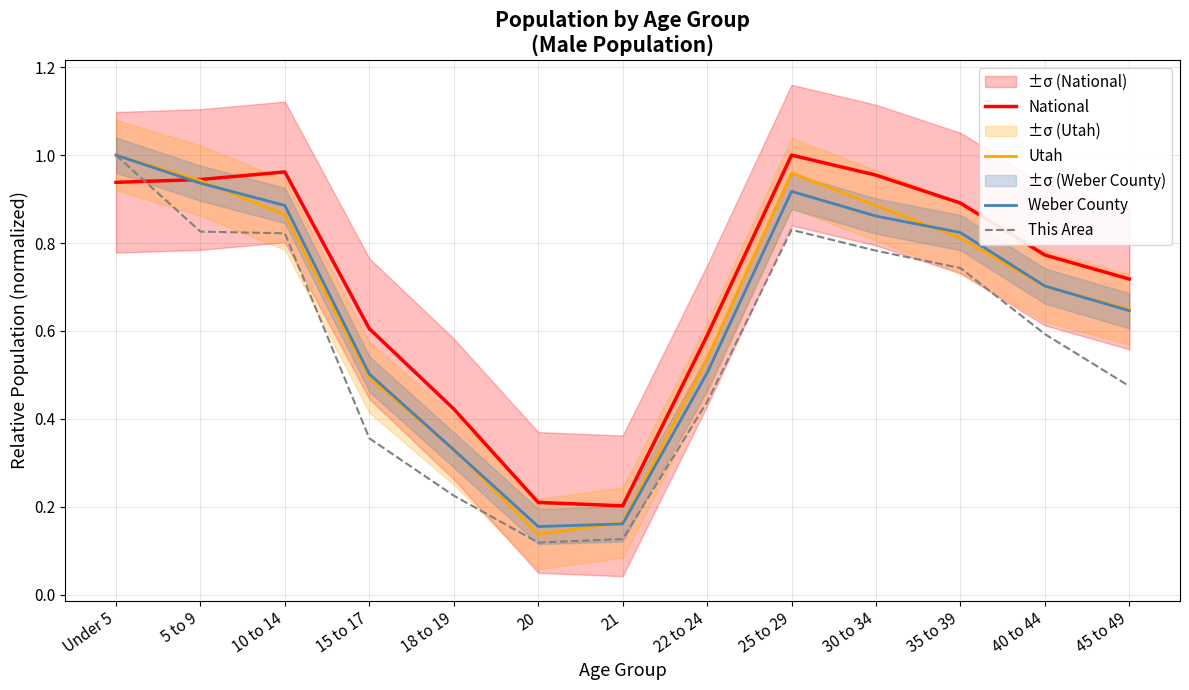

What are all the series names shown in the legend?

National, Utah, Weber County, This Area